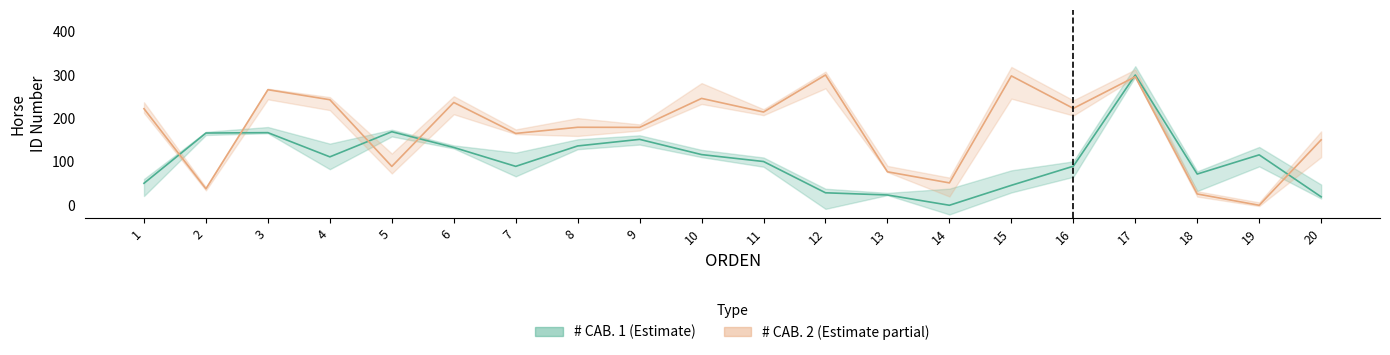

Rank the categories by # CAB. 1 value from highest to lowest.

17, 5, 3, 2, 9, 8, 6, 10, 19, 4, 11, 16, 7, 18, 1, 15, 12, 13, 20, 14